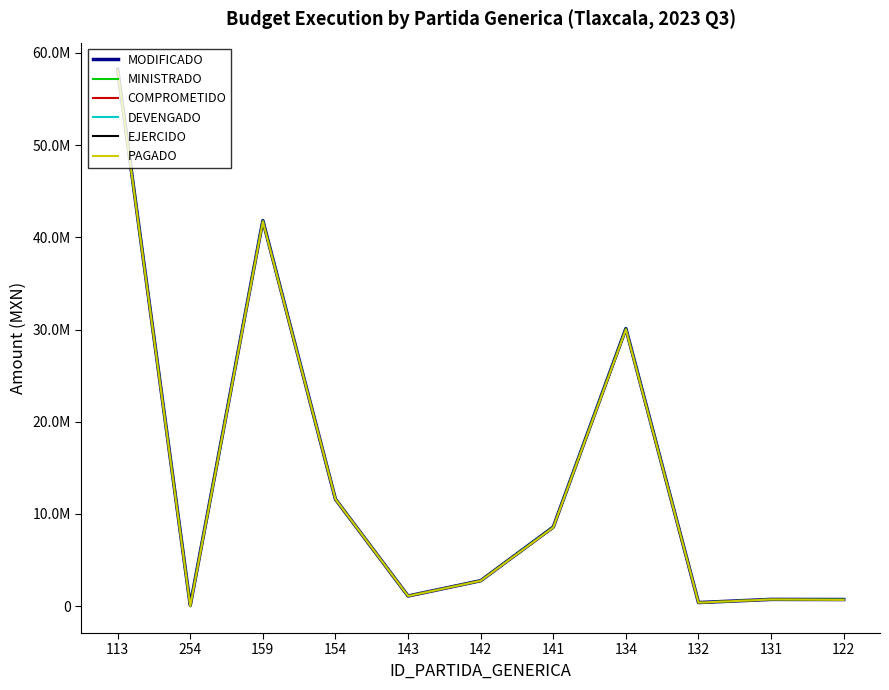

Reading right to left, extract all data points from this chart.

MODIFICADO: 122=722267.3	131=736750.0	132=392680.4	134=30100000.0	141=8584421.8	142=2764137.3	143=1104559.7	154=11600000.0	159=41800000.0	254=92975.0	113=58200000.0
MINISTRADO: 122=722267.3	131=736750.0	132=392680.4	134=30100000.0	141=8584421.8	142=2764137.3	143=1104559.7	154=11600000.0	159=41800000.0	254=92975.0	113=58200000.0
COMPROMETIDO: 122=683347.0	131=730201.3	132=380130.8	134=30000000.0	141=8539986.6	142=2749906.0	143=1099965.2	154=11600000.0	159=41700000.0	254=0.0	113=58100000.0
DEVENGADO: 122=683347.0	131=730201.3	132=380130.8	134=30000000.0	141=8539986.6	142=2749906.0	143=1099965.2	154=11600000.0	159=41700000.0	254=0.0	113=58100000.0
EJERCIDO: 122=683347.0	131=730201.3	132=380130.8	134=30000000.0	141=8539986.6	142=2749906.0	143=1099965.2	154=11600000.0	159=41700000.0	254=0.0	113=58100000.0
PAGADO: 122=683347.0	131=730201.3	132=380130.8	134=30000000.0	141=8539986.6	142=2749906.0	143=1099965.2	154=11600000.0	159=41700000.0	254=0.0	113=58100000.0